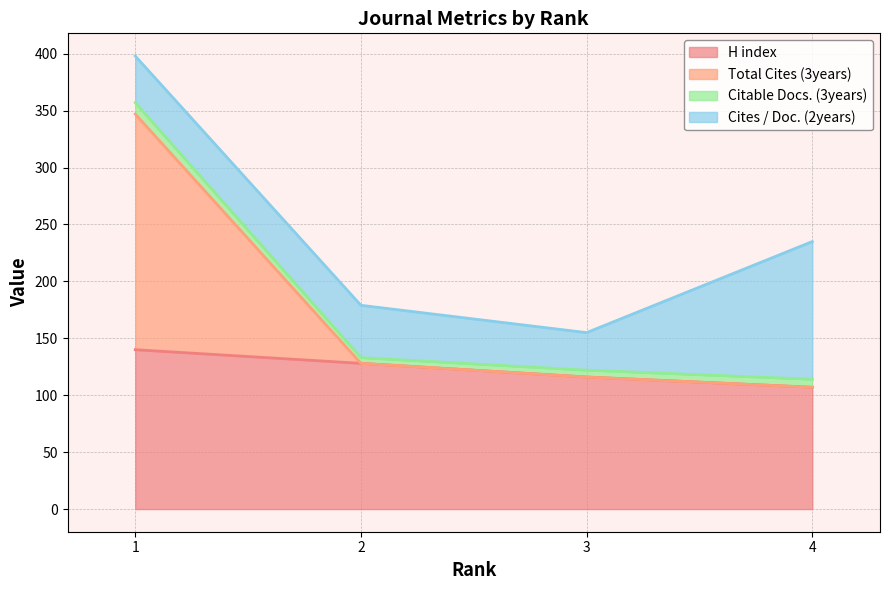

What is the difference between the maximum and minimum values in the H index series?

33